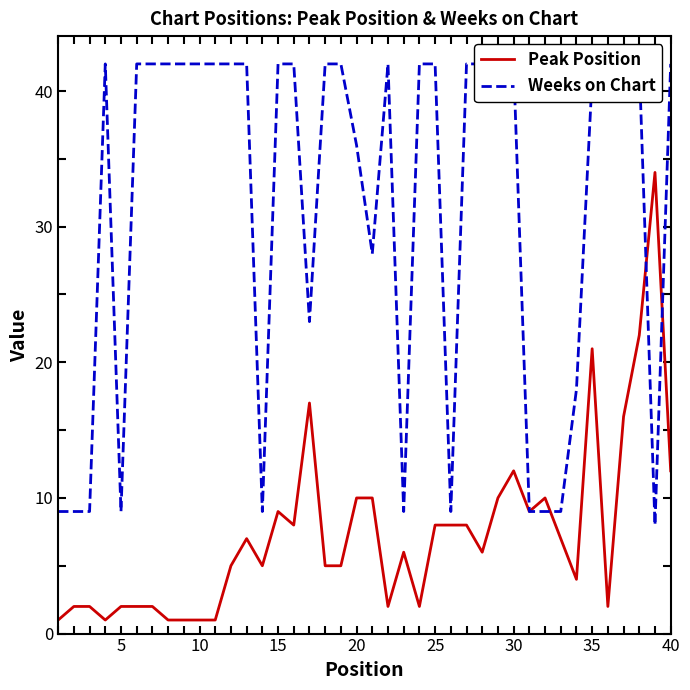

At how many categories does at least one series exceed 13?

30